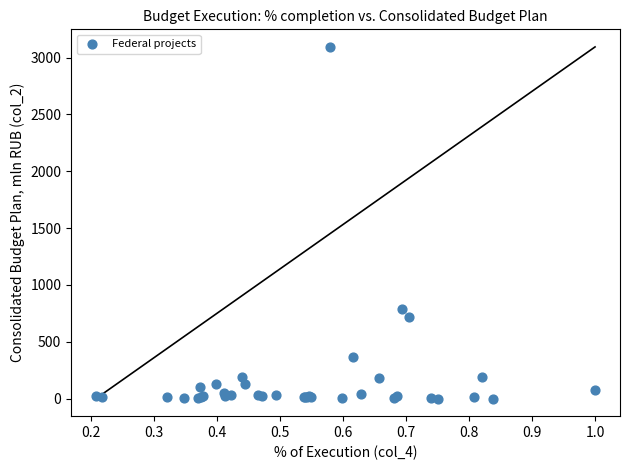

What Y value in the scatter plot is closest to 1546?

786.8